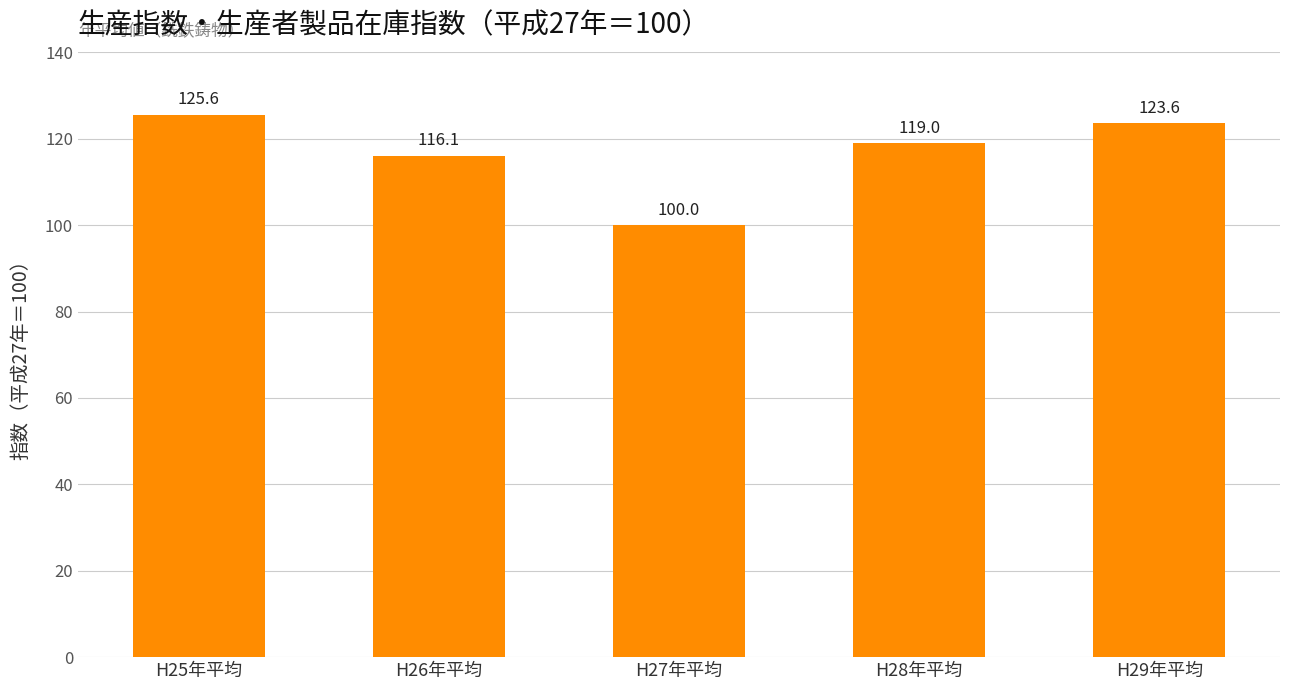

What is the label of the 4th bar from the right?

H26年平均